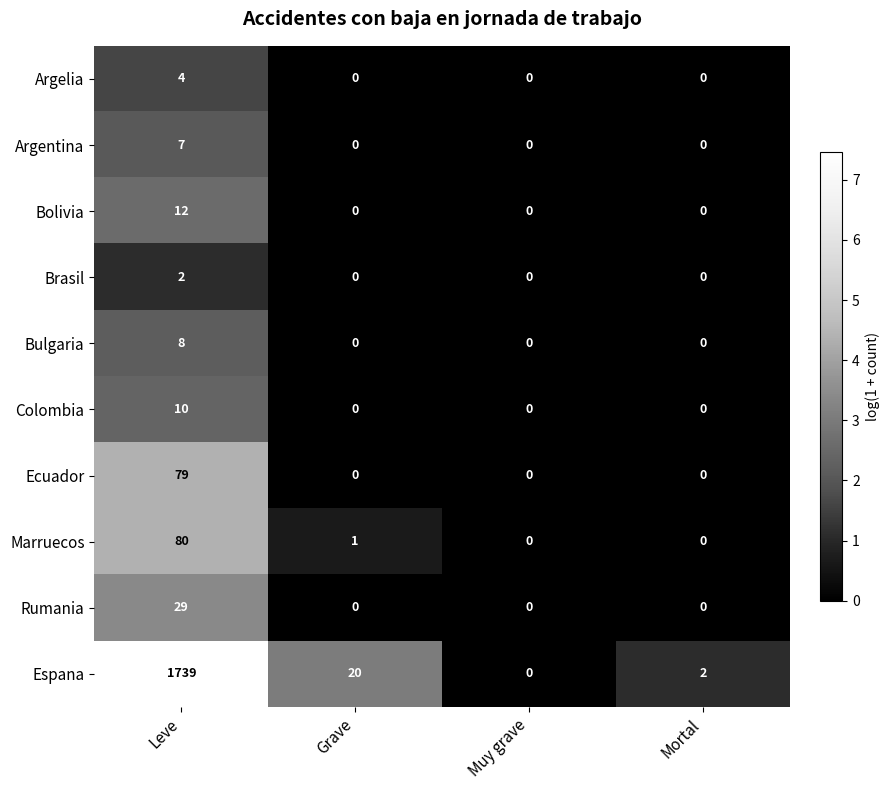

True or false: Rumania has a value of 52 at Leve.

False